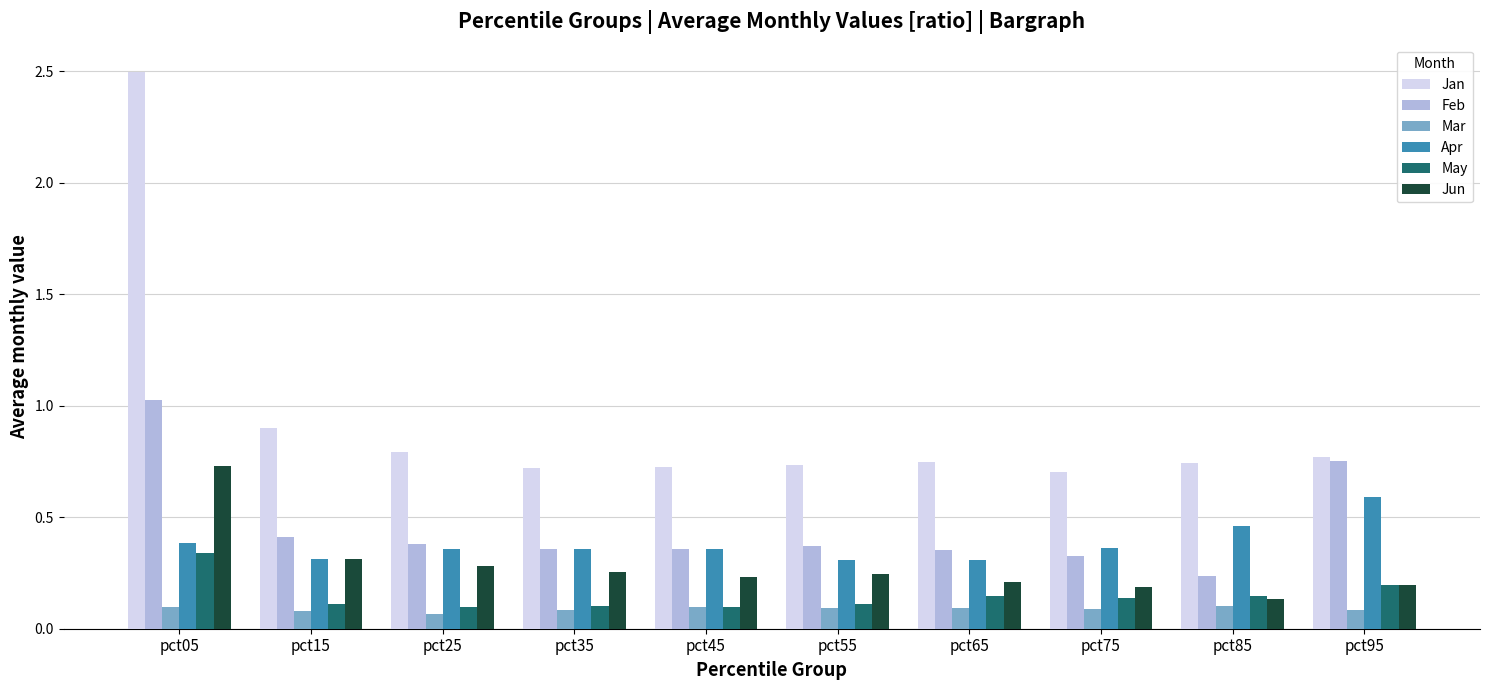

At pct25, list the series in order from smallest to largest.

Mar, May, Jun, Apr, Feb, Jan